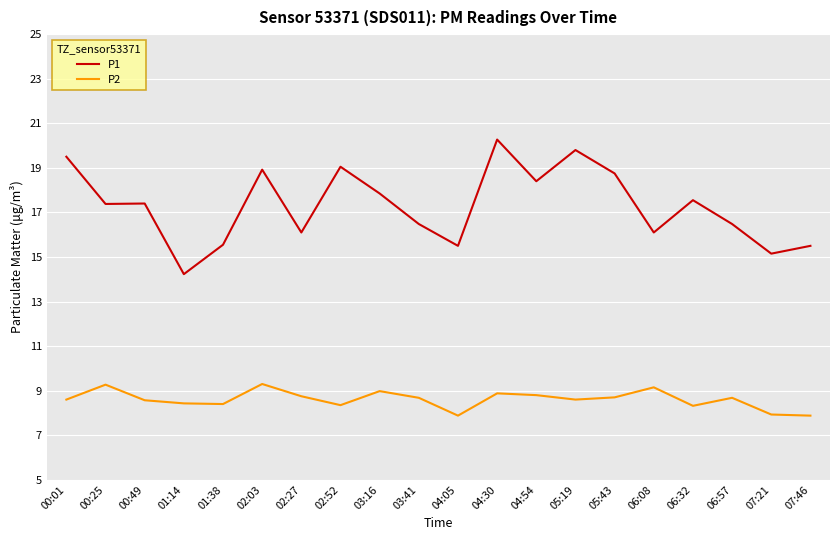

What is the greatest value displayed?

20.3